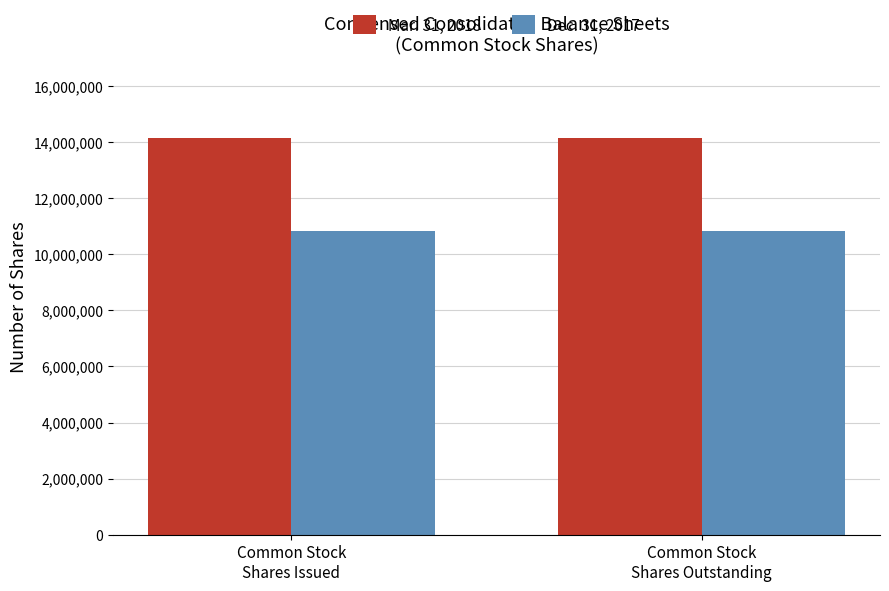

Reading left to right, transcribe all the data shown in this chart.

Mar. 31, 2018: 14147446	14147446
Dec. 31, 2017: 10849385	10849385